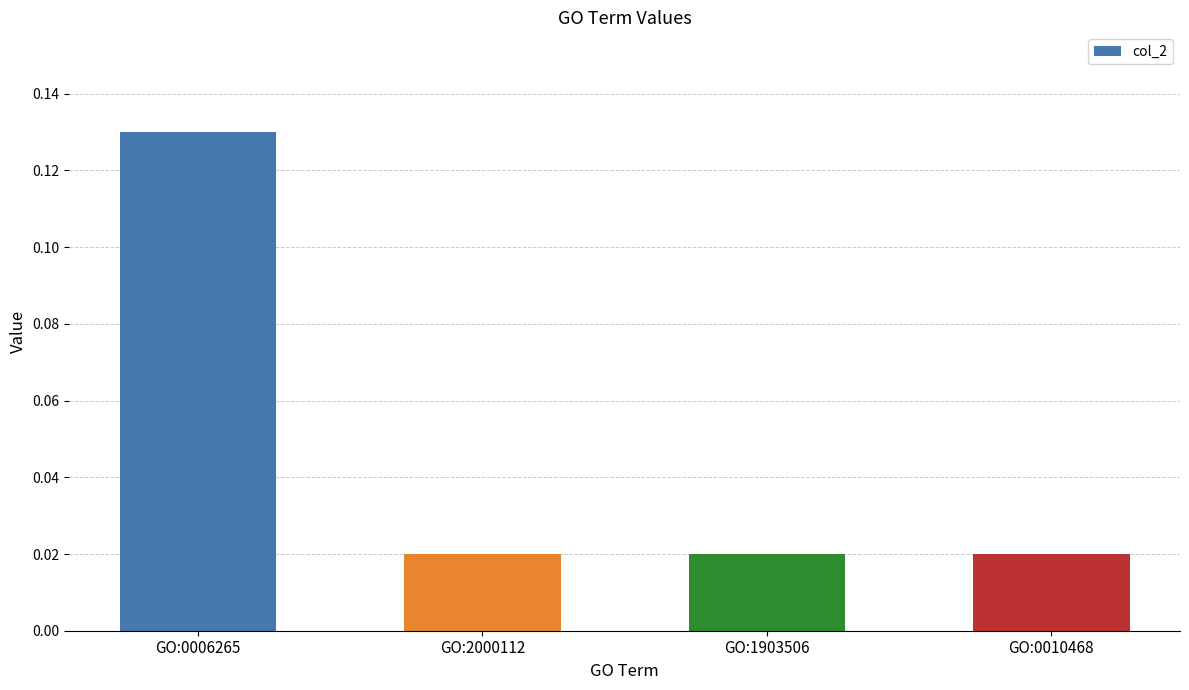

Which label corresponds to the largest value in the chart?

GO:0006265